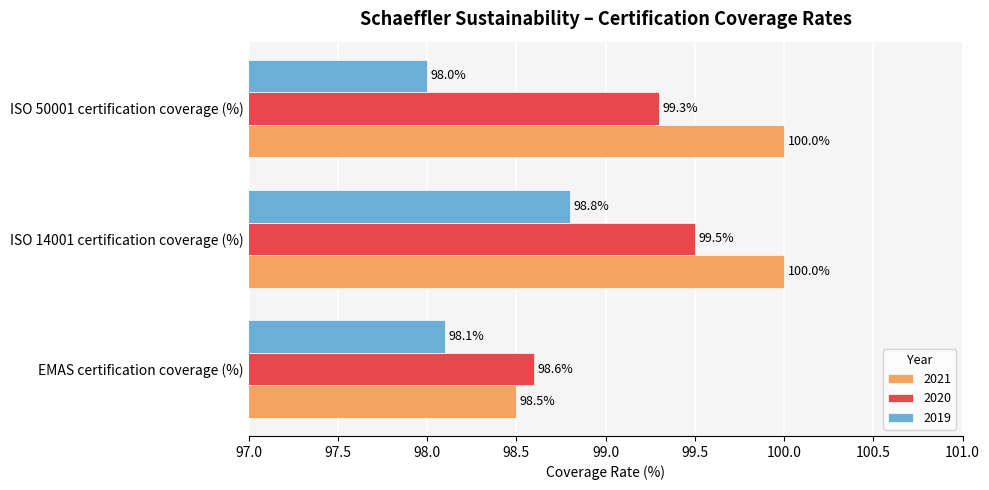

What is the spread (max minus min) of values at ISO 50001 certification coverage (%)?

2.0